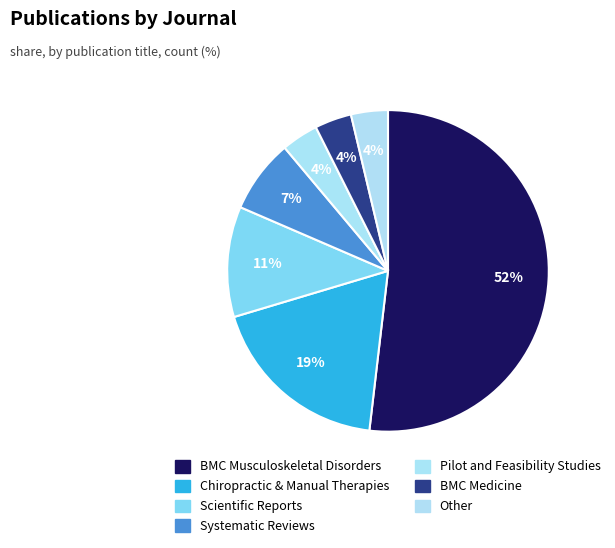

To the nearest percent, what portion does BMC Medicine represent?

4%